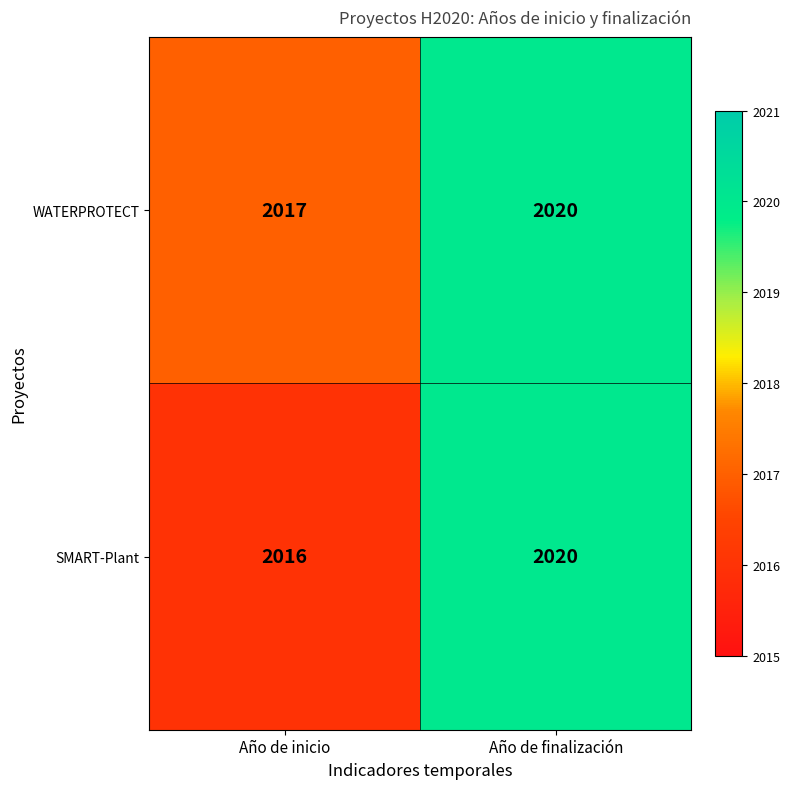

At how many categories does at least one series exceed 2018?

1